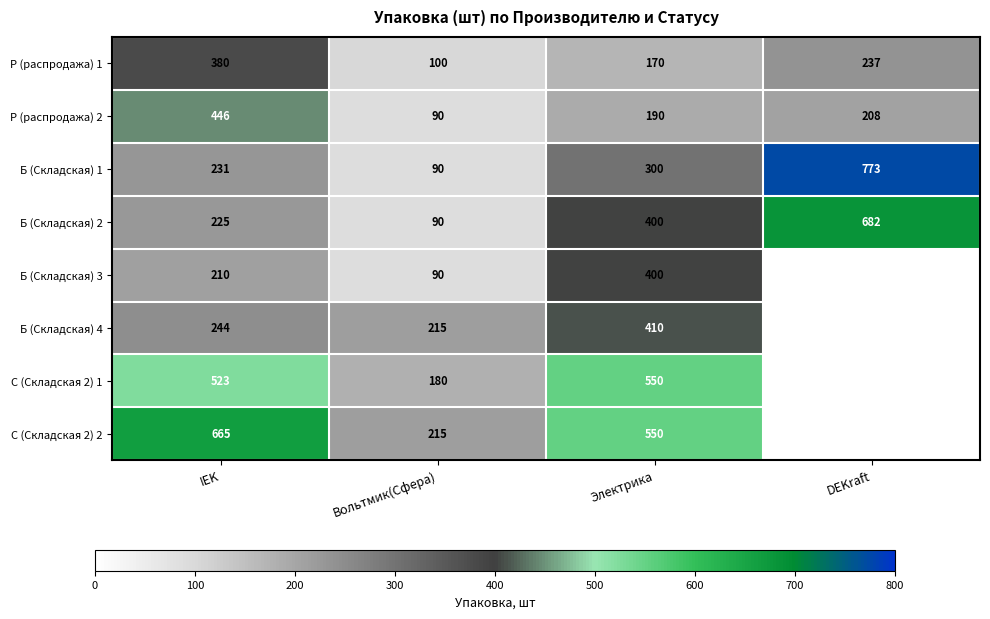

How many values in the Р (распродажа) 1 series are below 237?

2